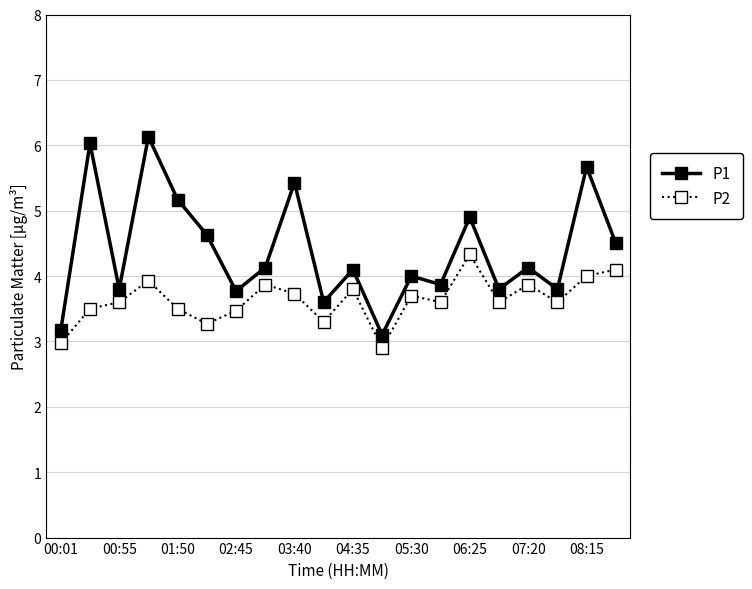

Which series has the widest spread of values?

P1